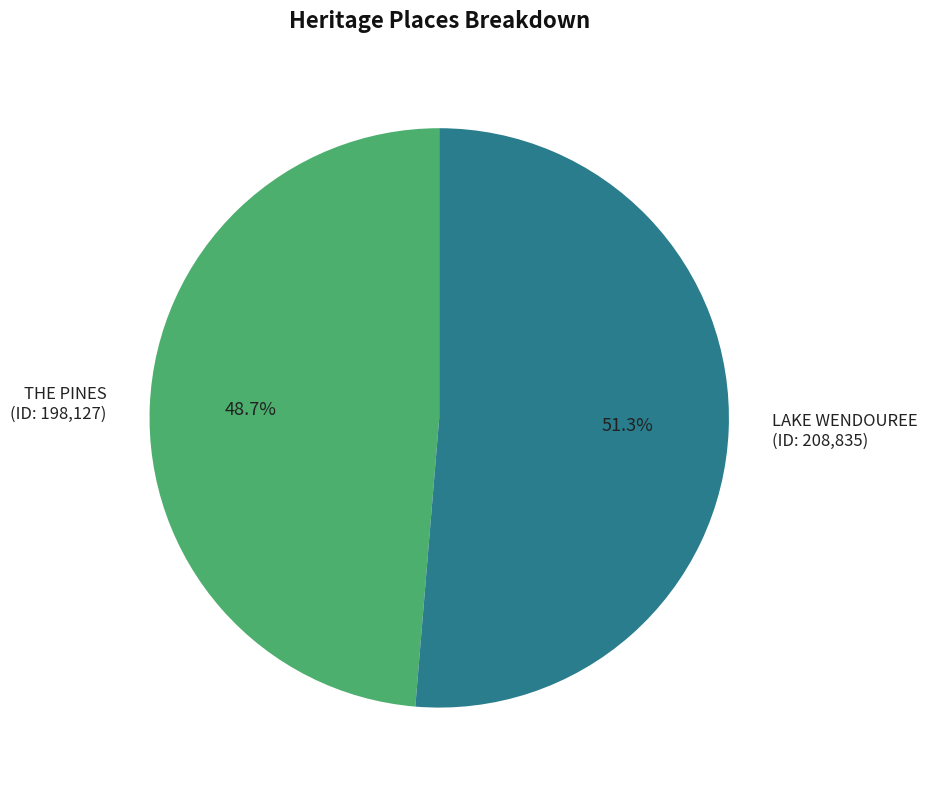

Approximately how many times larger is the value at LAKE WENDOUREE (ID: 208,835) compared to THE PINES (ID: 198,127)?

1.1